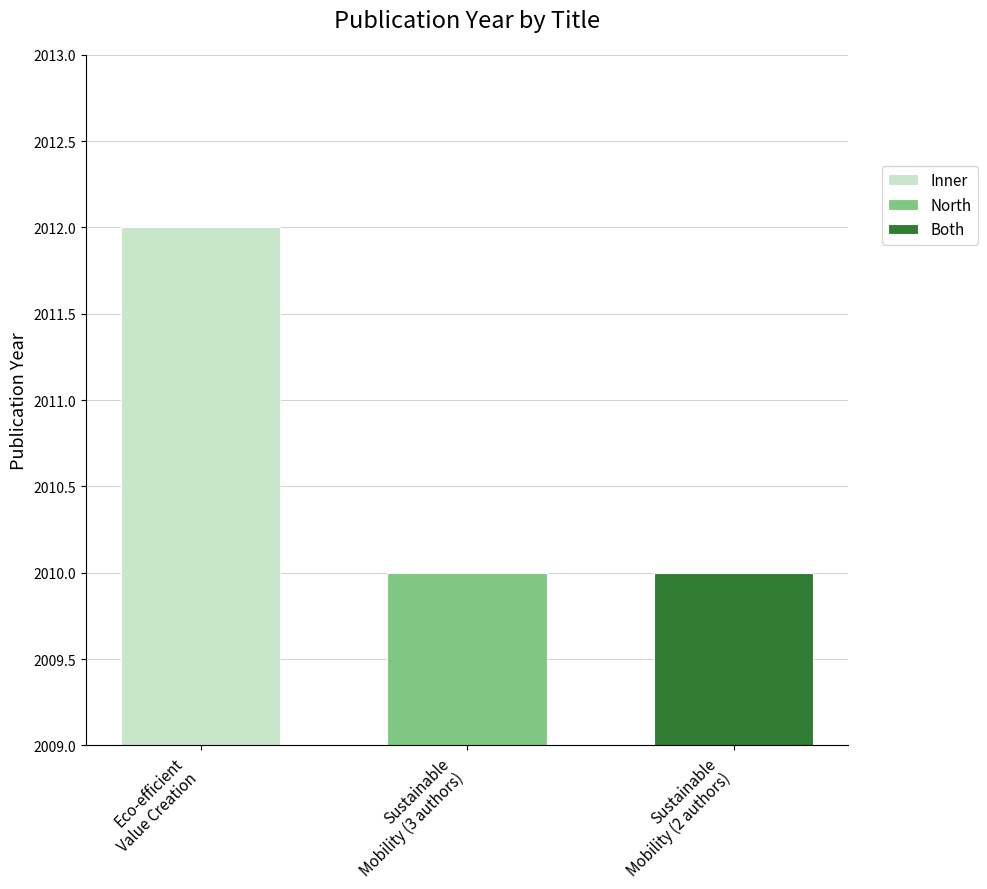

What is the maximum value shown in the chart?

2012